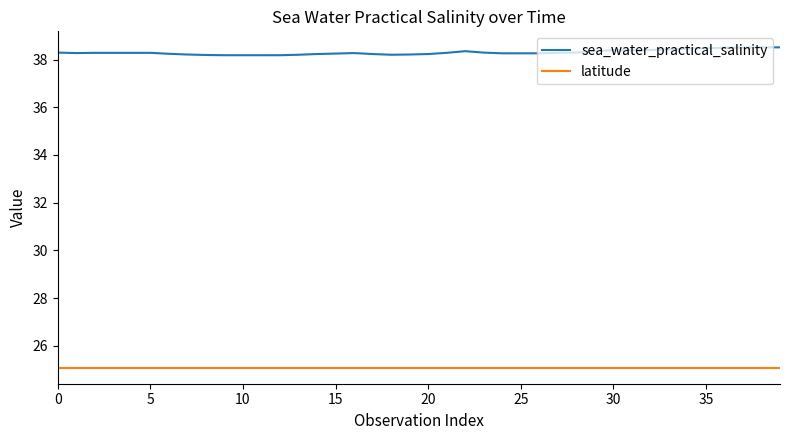

True or false: latitude and sea_water_practical_salinity cross at least once.

False